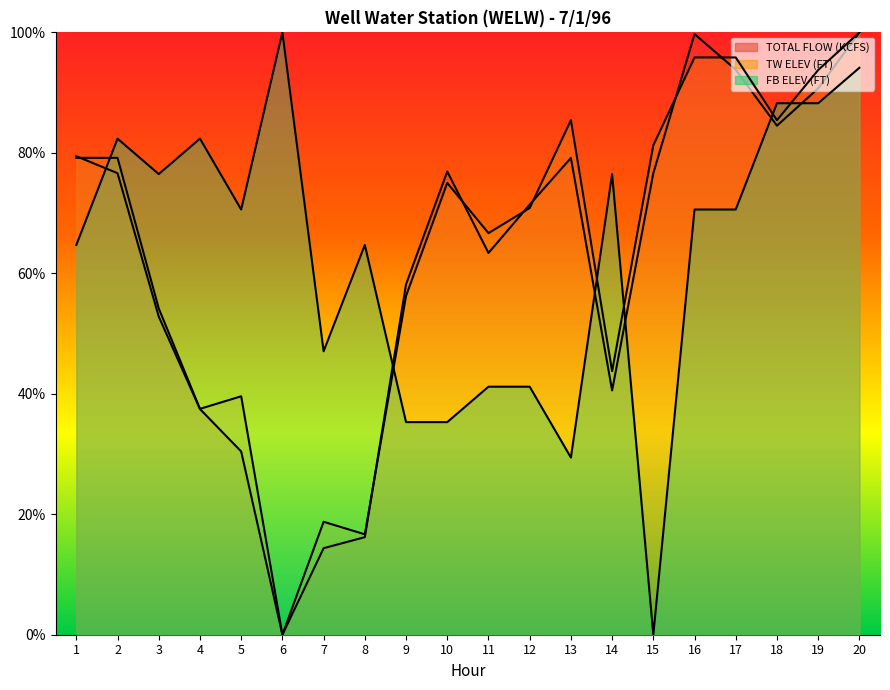

Is the value of FB ELEV (FT) at 19 greater than the value of TOTAL FLOW (KCFS) at 1?

Yes